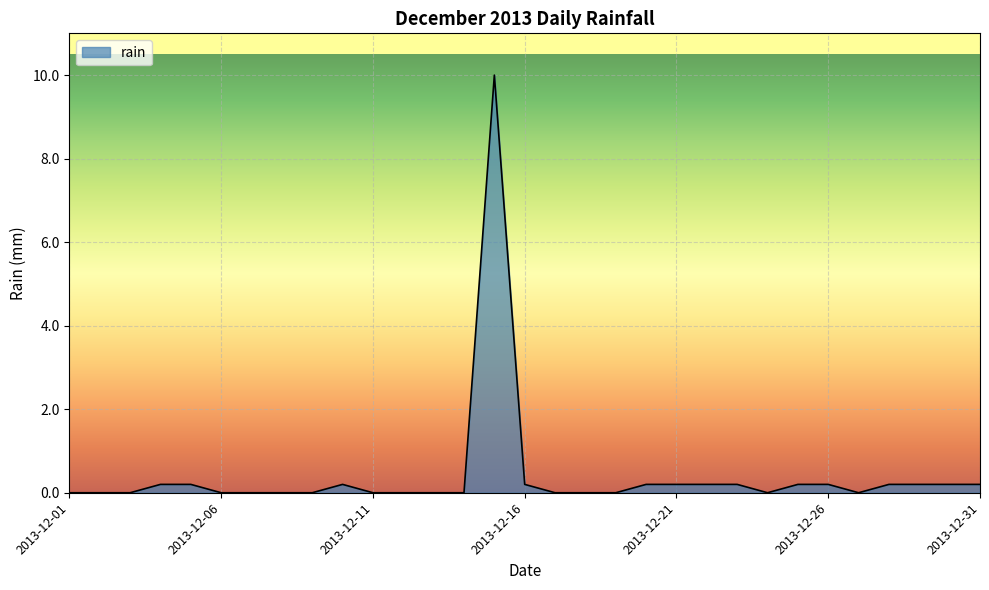

What is the maximum value shown in the chart?

10.0